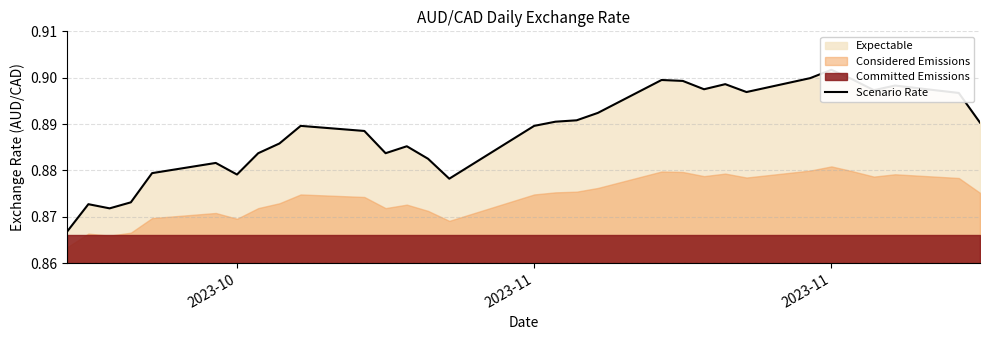

What is the average value?

0.9